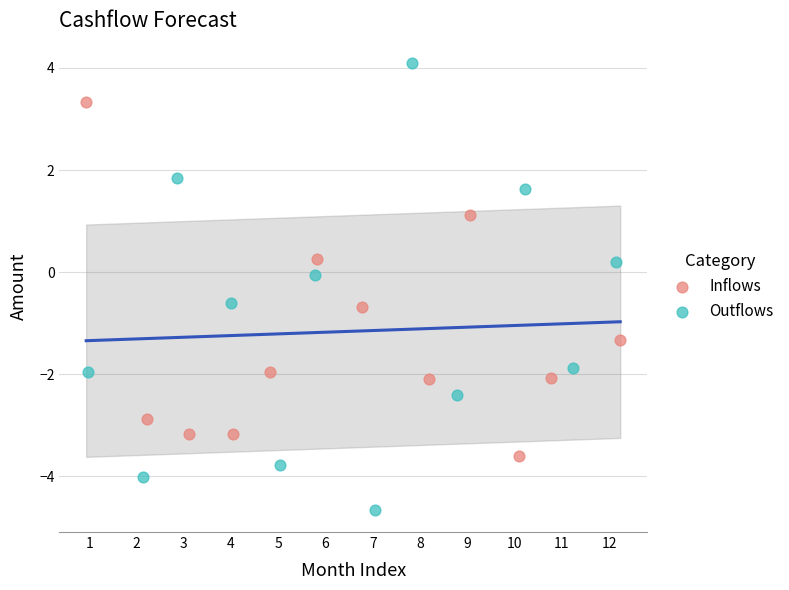

What are all the series names shown in the legend?

Inflows, Outflows